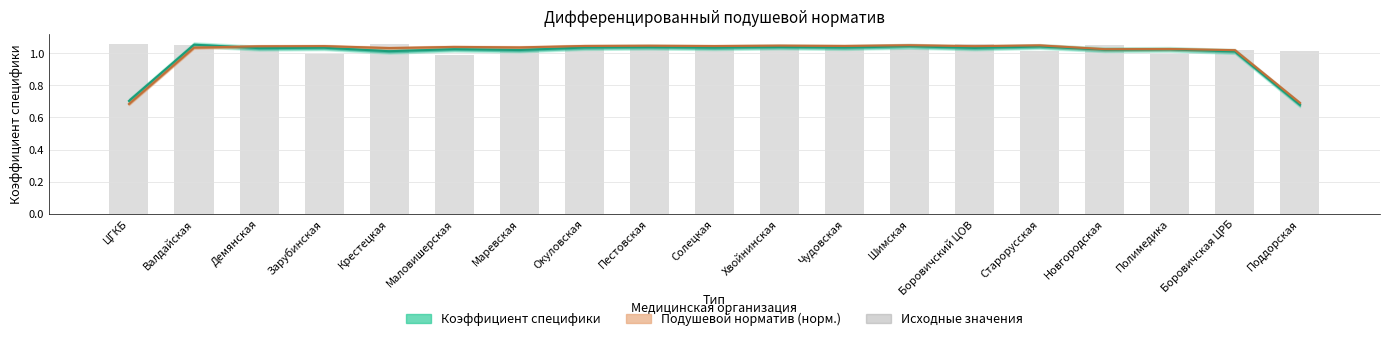

What is the sum of all Подушевой норматив (норм.) values?

19.1